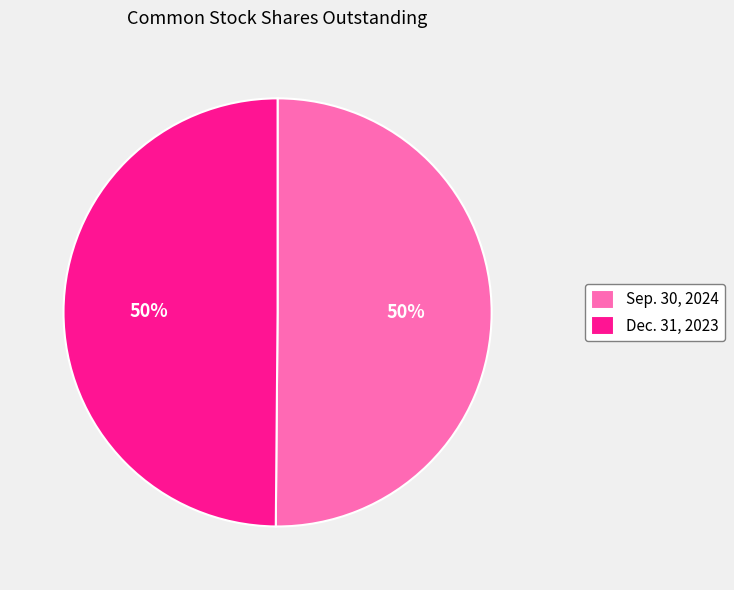

To the nearest percent, what is the average slice percentage?

50%